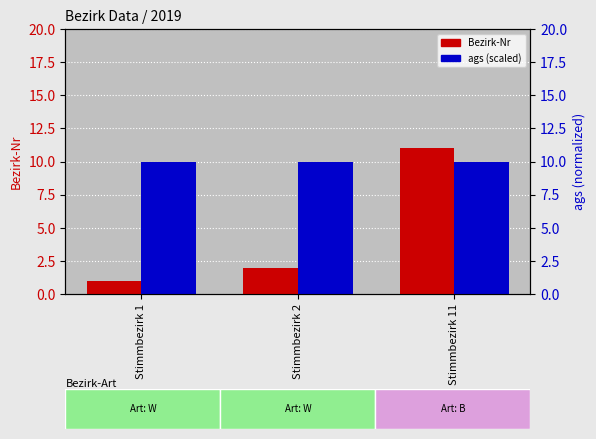

Read the ags (scaled) value at Stimmbezirk 2.

10